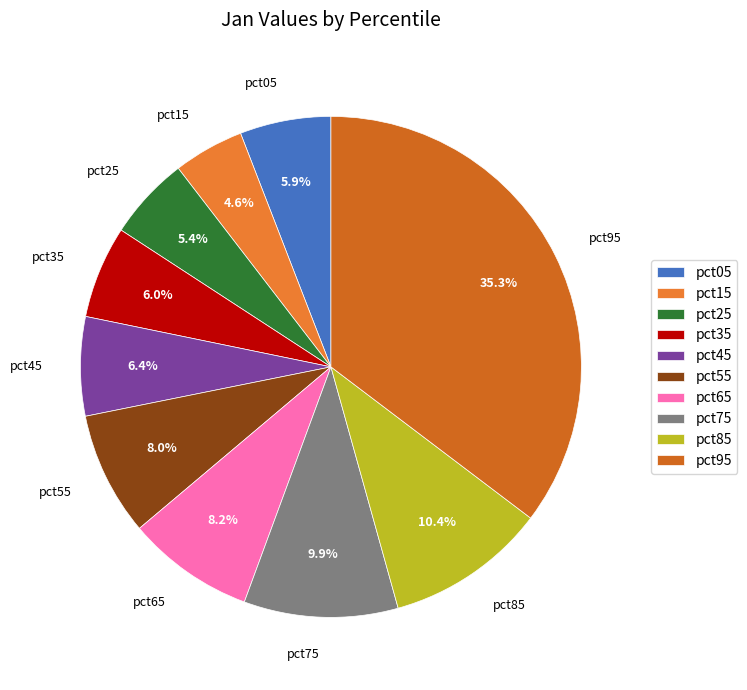

To the nearest percent, what is the difference between the pct55 and pct35 slice percentages?

2%